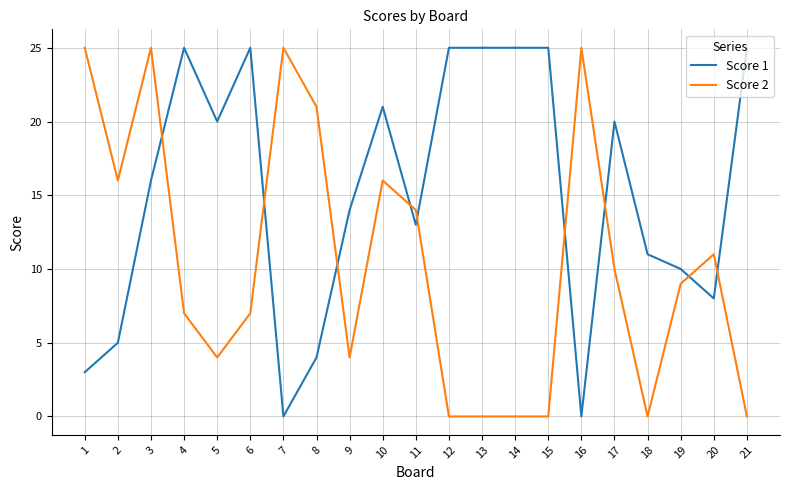

Reading left to right, what are all the values shown in this chart?

Score 1: 1=3	2=5	3=16	4=25	5=20	6=25	7=0	8=4	9=14	10=21	11=13	12=25	13=25	14=25	15=25	16=0	17=20	18=11	19=10	20=8	21=25
Score 2: 1=25	2=16	3=25	4=7	5=4	6=7	7=25	8=21	9=4	10=16	11=14	12=0	13=0	14=0	15=0	16=25	17=10	18=0	19=9	20=11	21=0